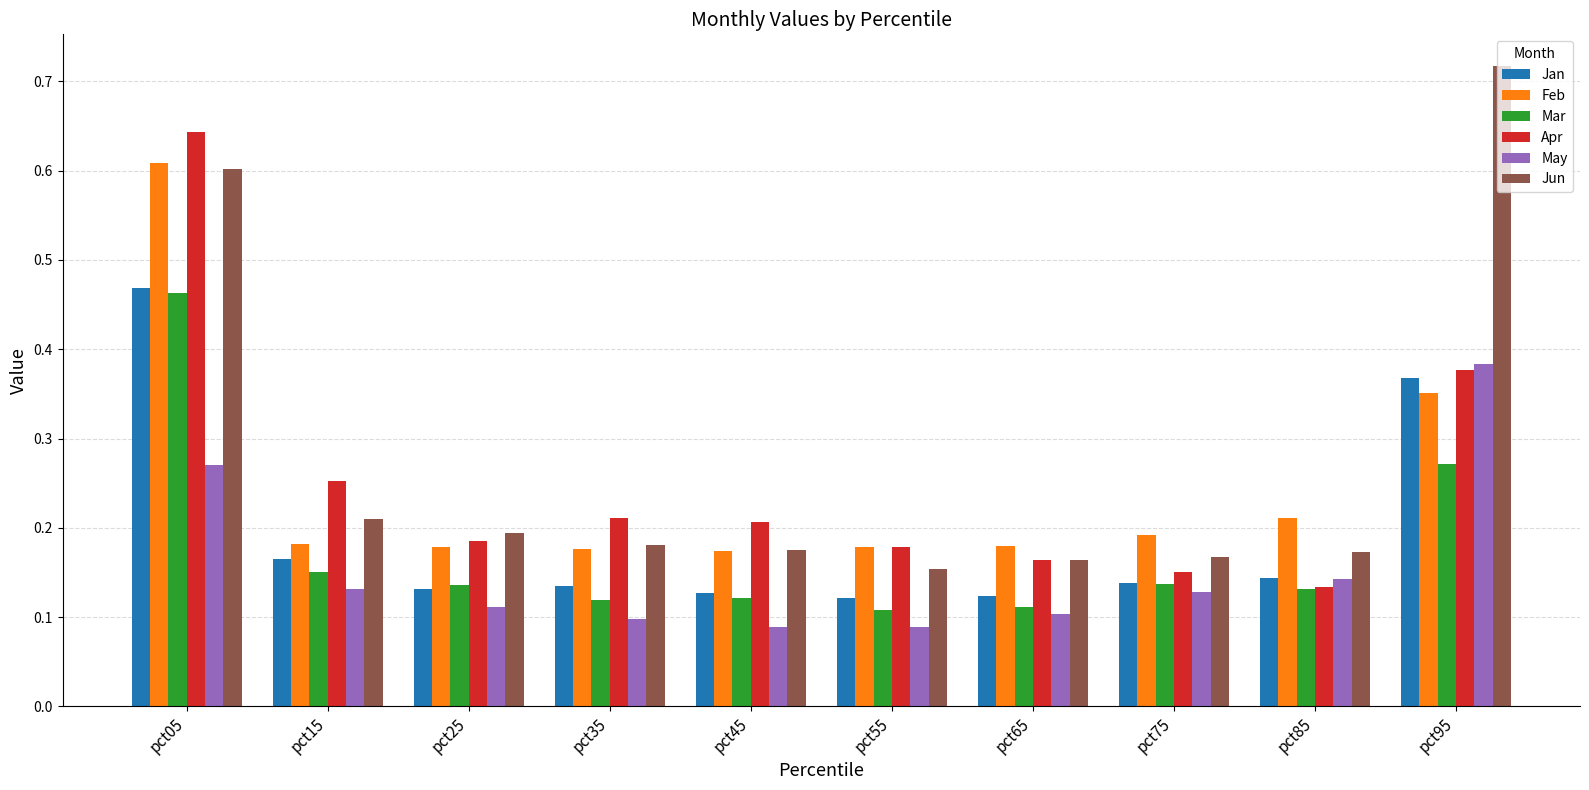

True or false: Feb has a value of 0.1 at pct85.

False